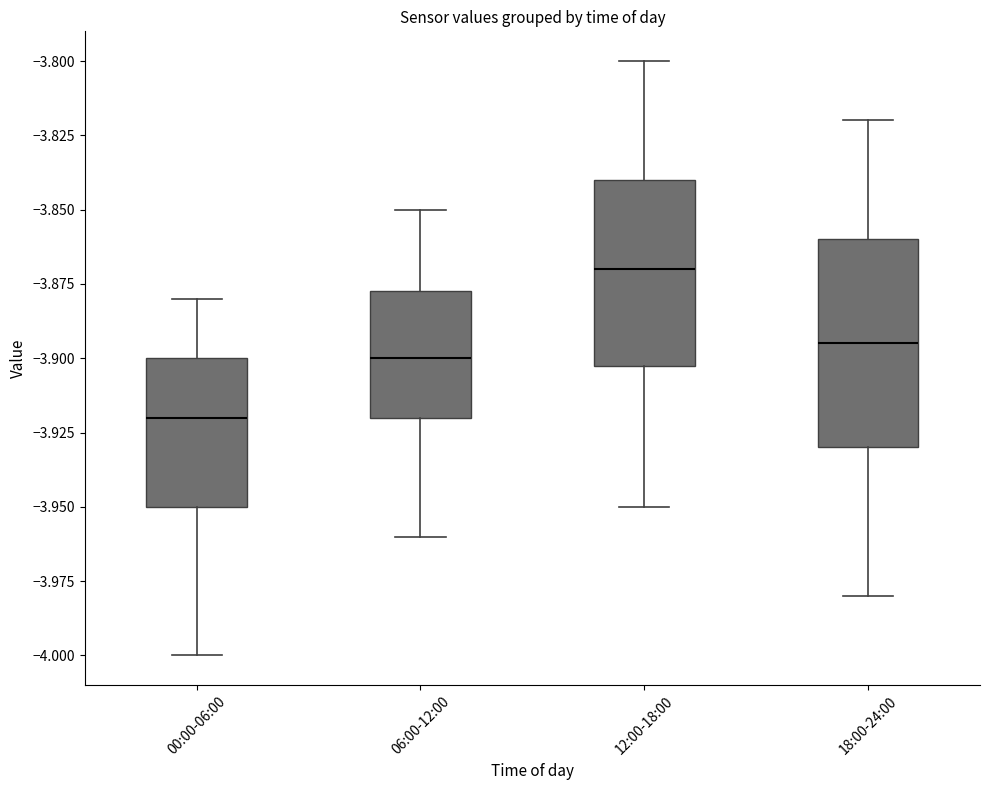

Reading left to right, read every box against the y-axis: the position of its median line, the range the box covers, and the ends of its whiskers. The values are not printed on the chart, so give them approximately, as read against the axis.

00:00-06:00: median -3.920, box -3.950 to -3.900, whiskers -4.000 to -3.880
06:00-12:00: median -3.900, box -3.920 to -3.875, whiskers -3.960 to -3.850
12:00-18:00: median -3.870, box -3.900 to -3.840, whiskers -3.950 to -3.800
18:00-24:00: median -3.895, box -3.930 to -3.860, whiskers -3.980 to -3.820